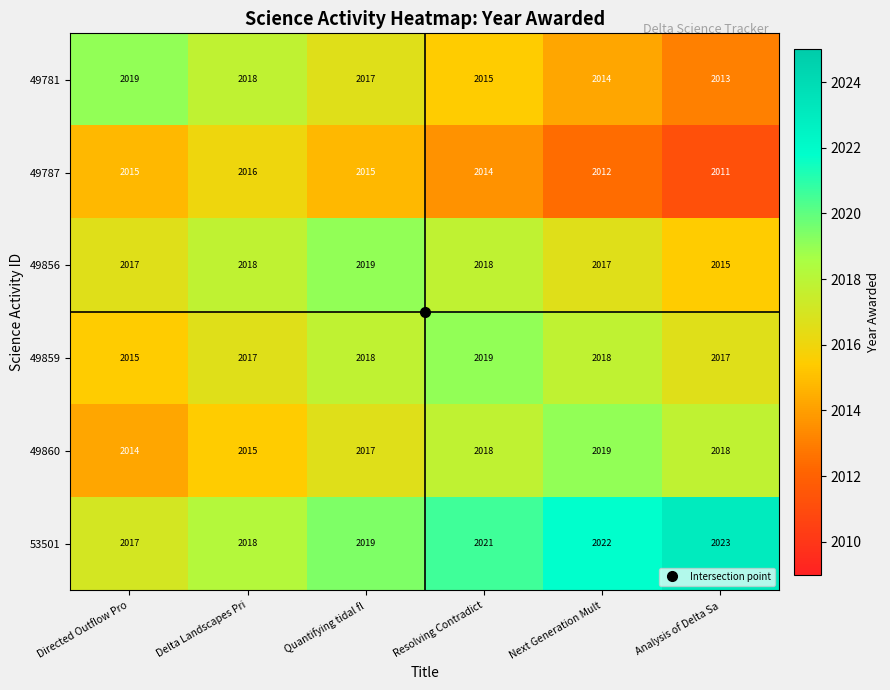

What is the spread (max minus min) of values at Resolving Contradict?

7